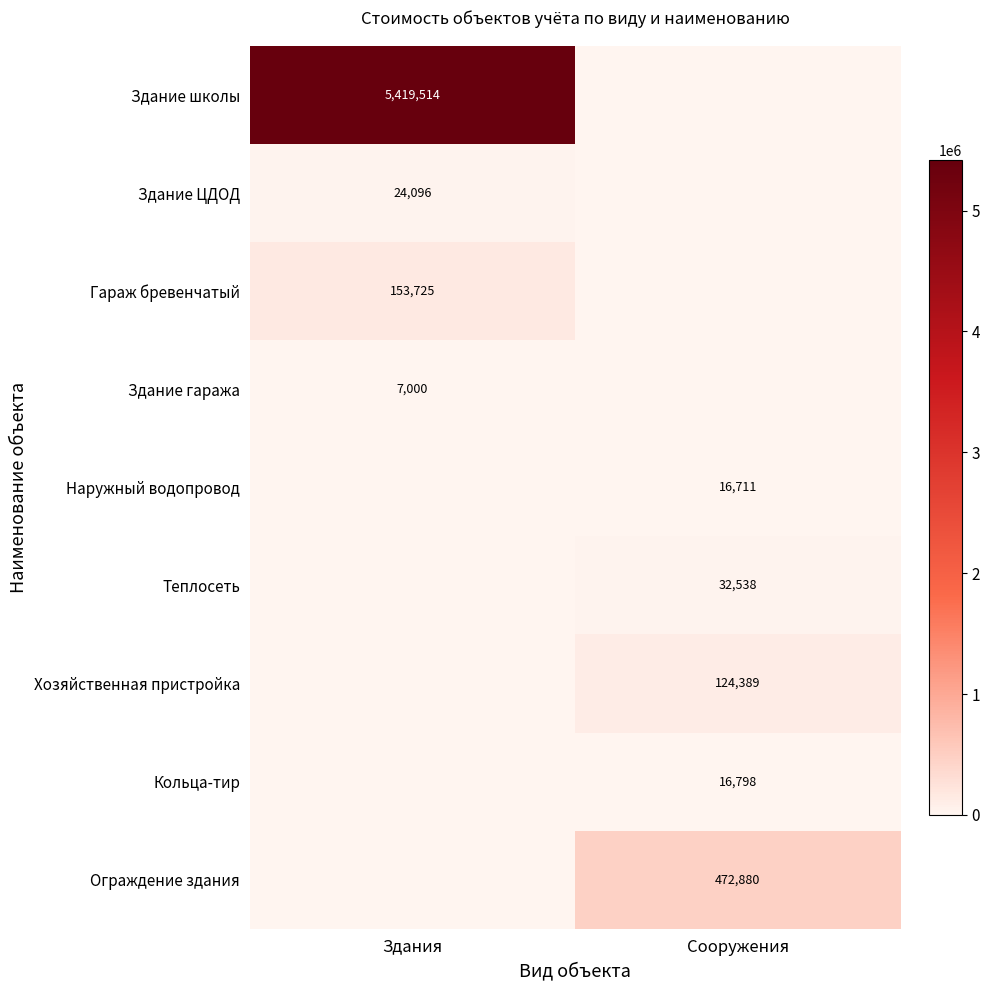

The Кольца-тир series shows 27057 at Сооружения. True or false?

False